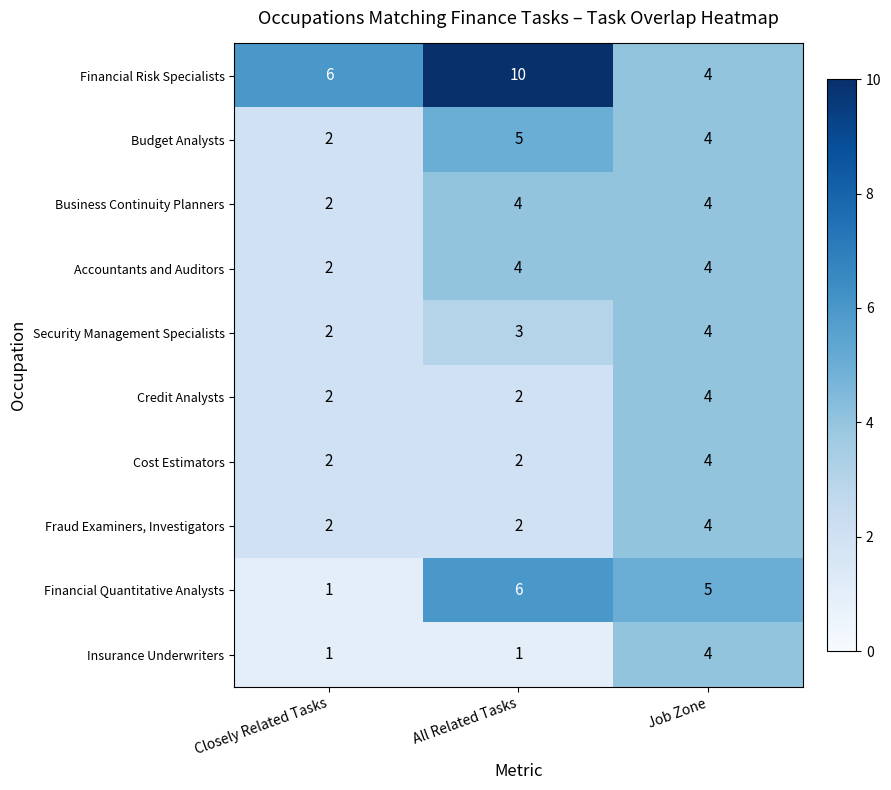

At which category is the sum across all series the highest?

Job Zone